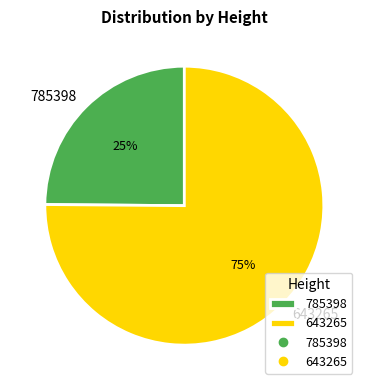

The 643265 slice represents 86% of the pie. True or false?

False